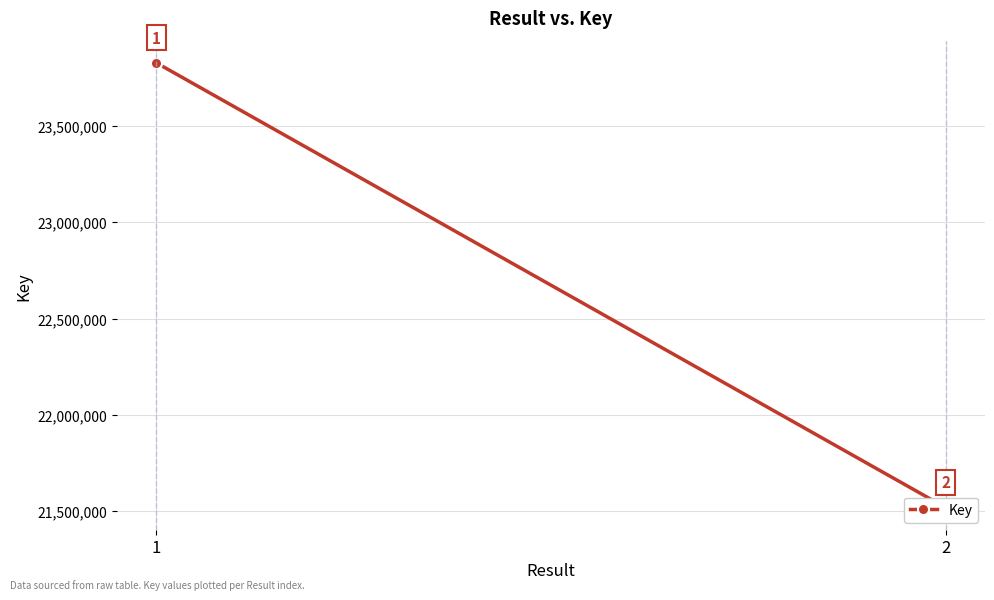

Reading left to right, transcribe all the data shown in this chart.

23826857	21519565